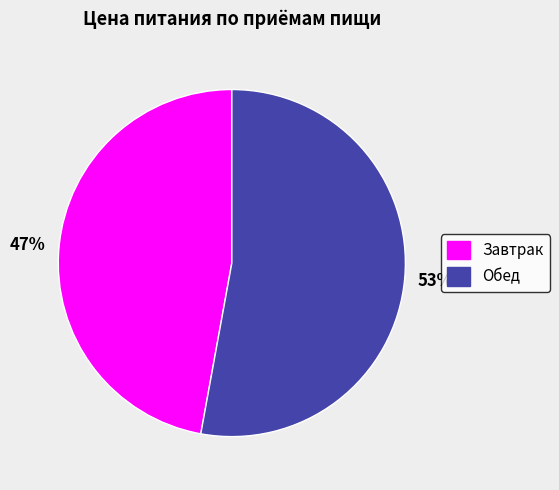

How many slices are in this pie chart?

2